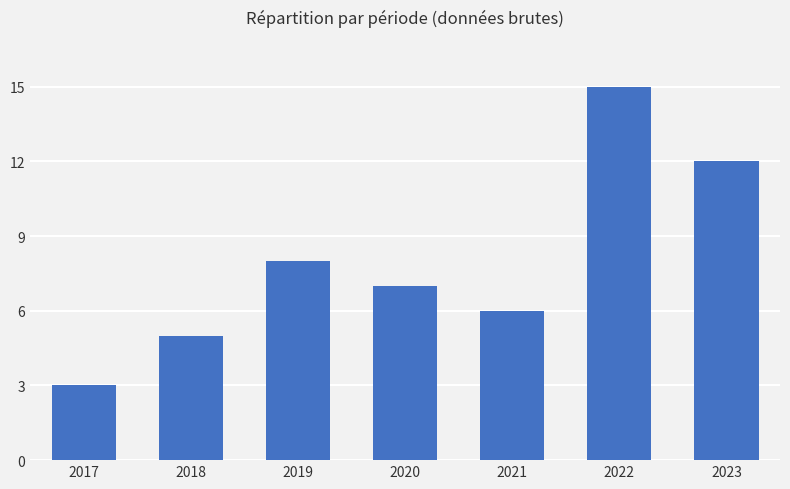

What is the difference between the maximum and minimum values?

12